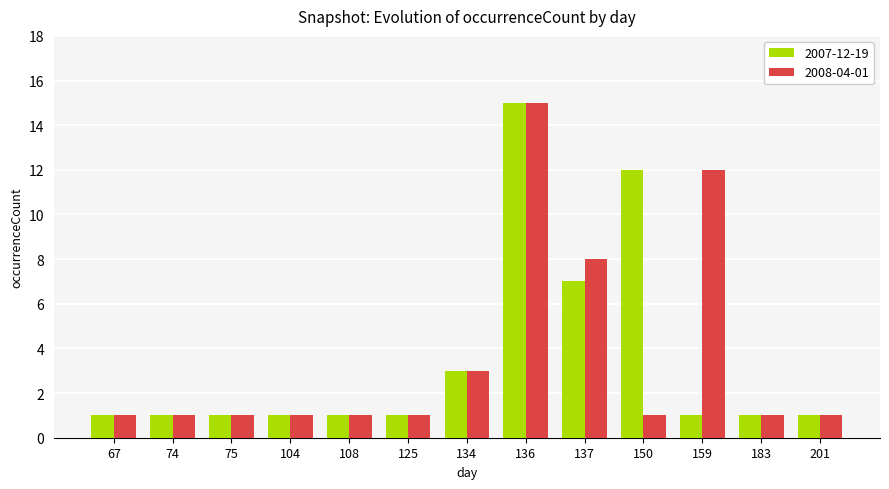

At how many categories does at least one series exceed 4?

4